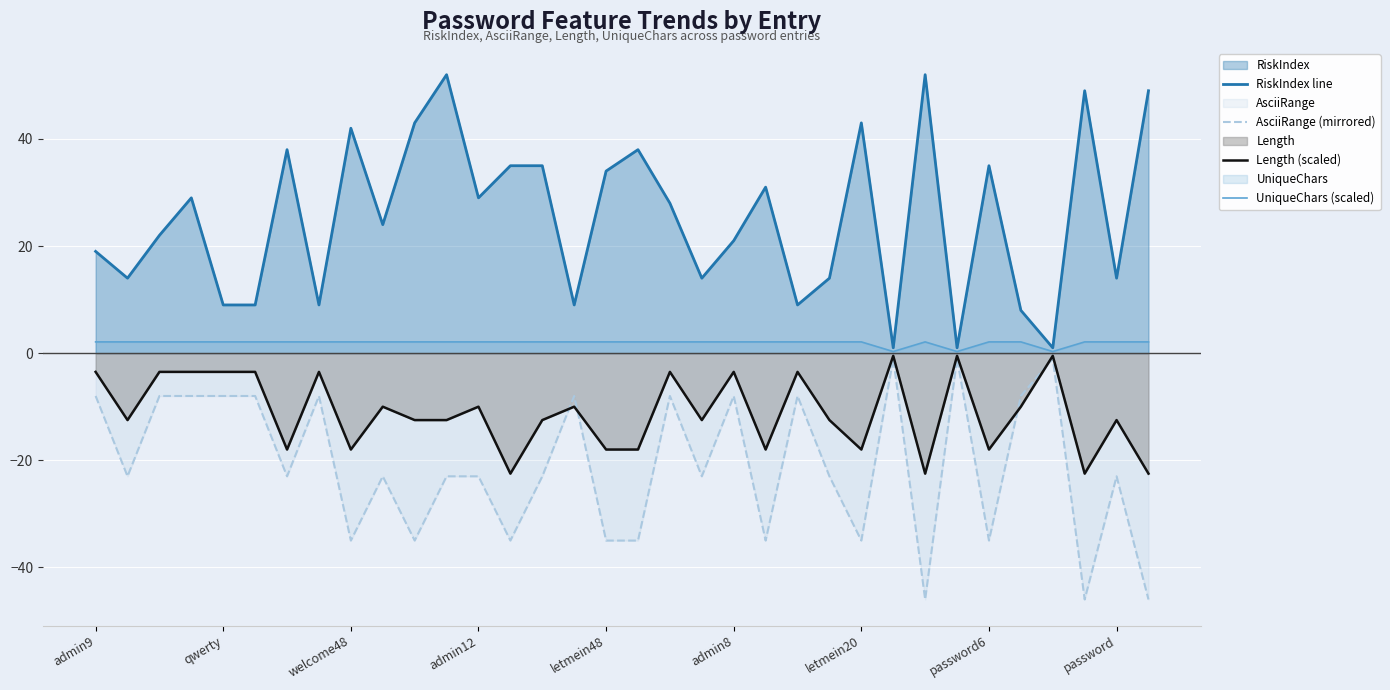

Which series has the largest total across all categories?

RiskIndex line